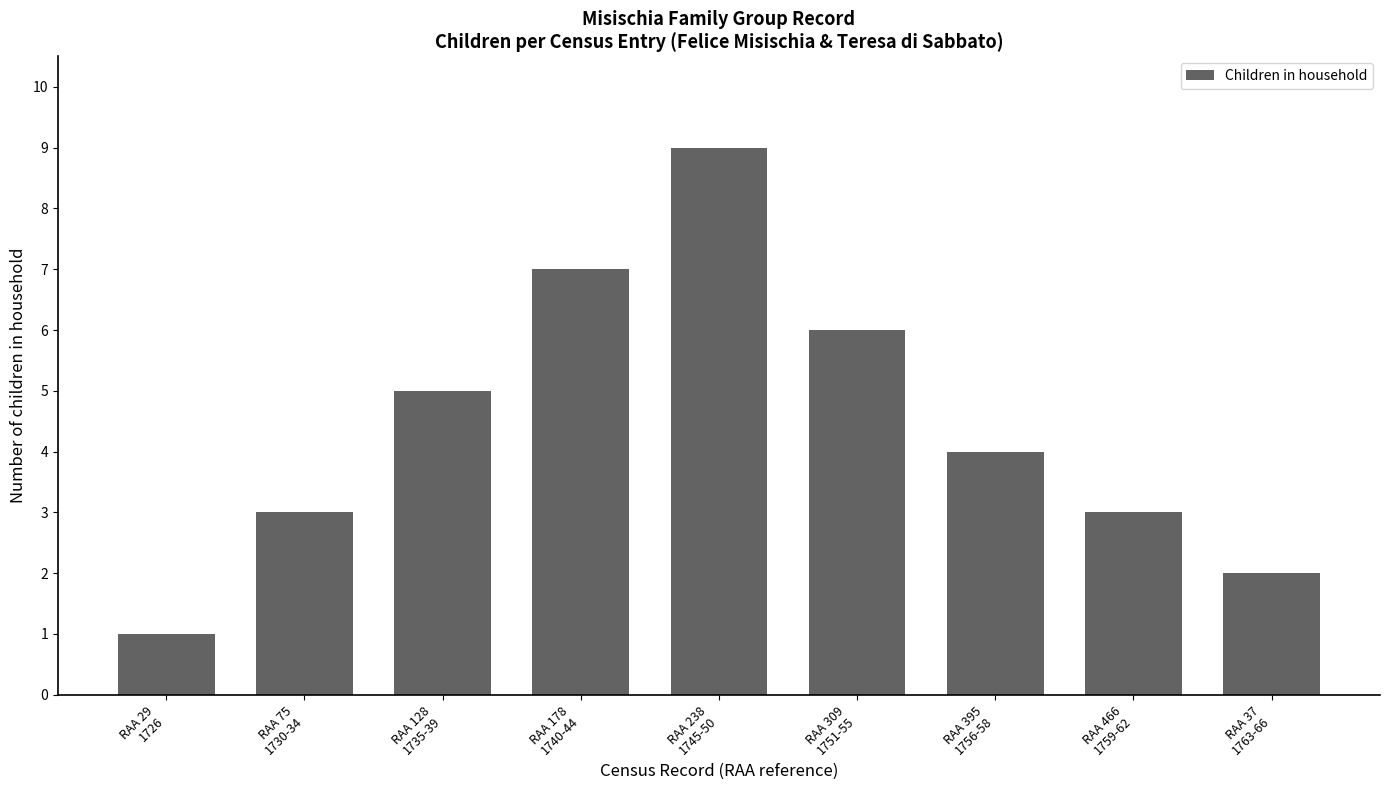

The value at RAA 238
1745-50 is 5. True or false?

False